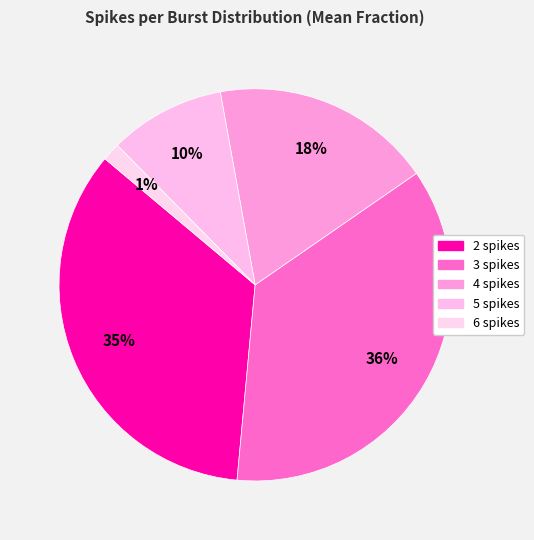

Between 5 spikes and 2 spikes, which is larger?

2 spikes